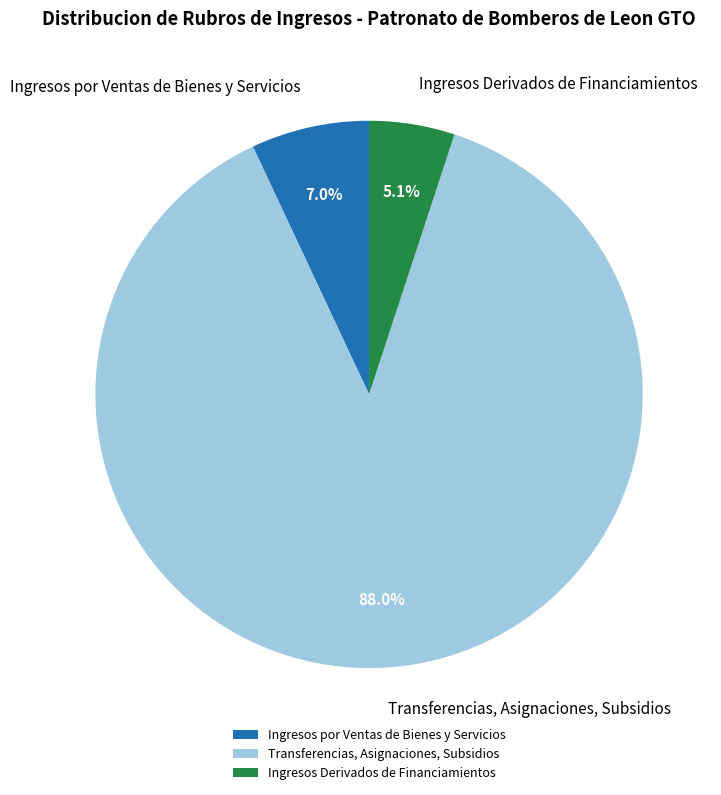

The Ingresos por Ventas de Bienes y Servicios slice represents 21% of the pie. True or false?

False